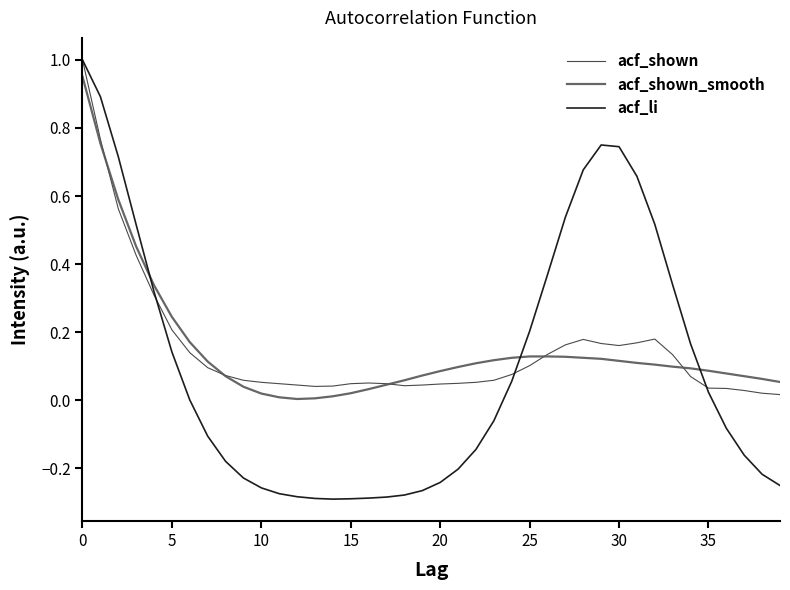

Which series has the widest spread of values?

acf_li